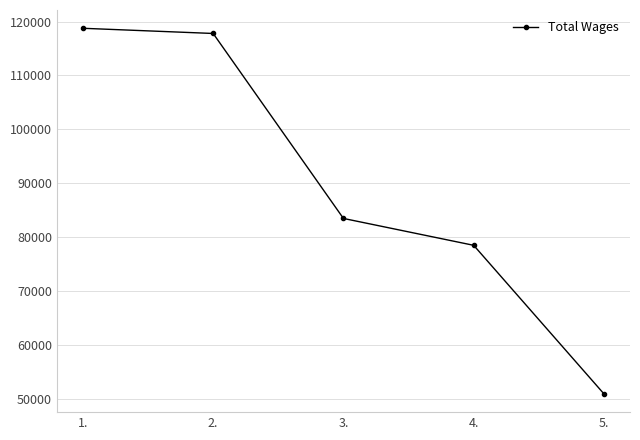

What position from the right is 5.?

1